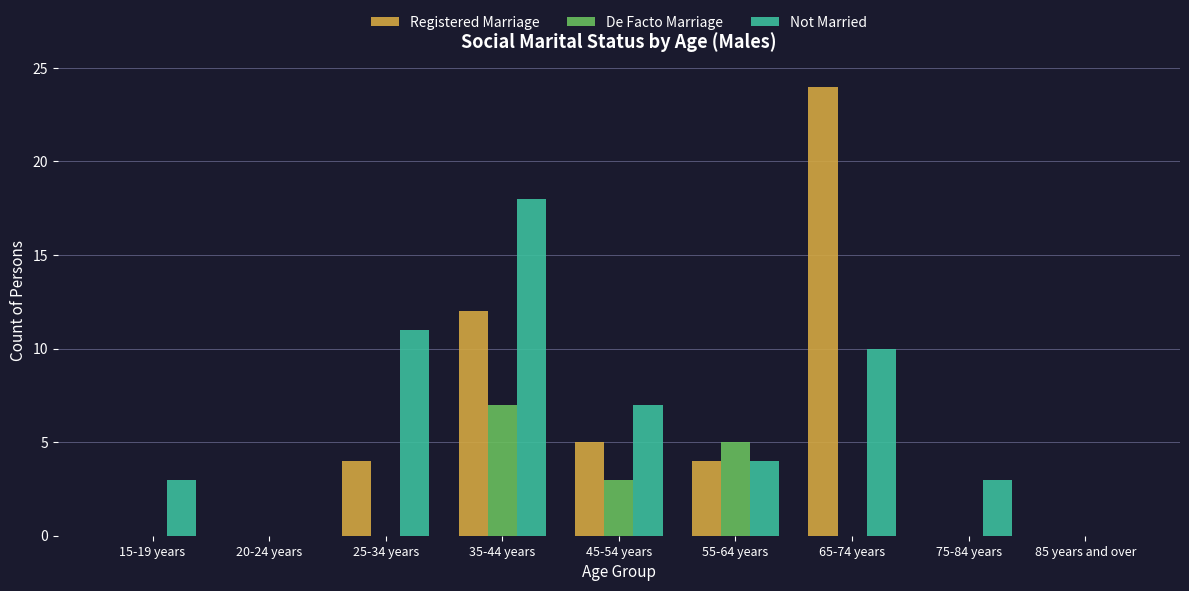

What is the sum of the Registered Marriage values at 65-74 years and 15-19 years?

24